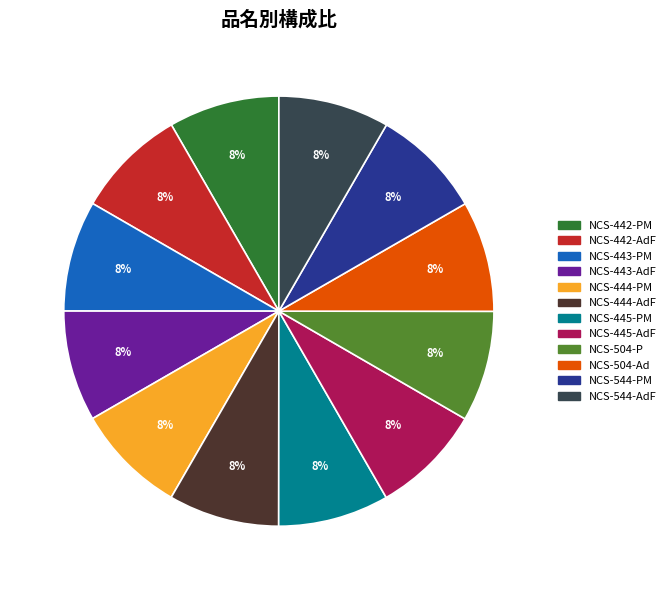

The NCS-443-PM slice represents 2% of the pie. True or false?

False